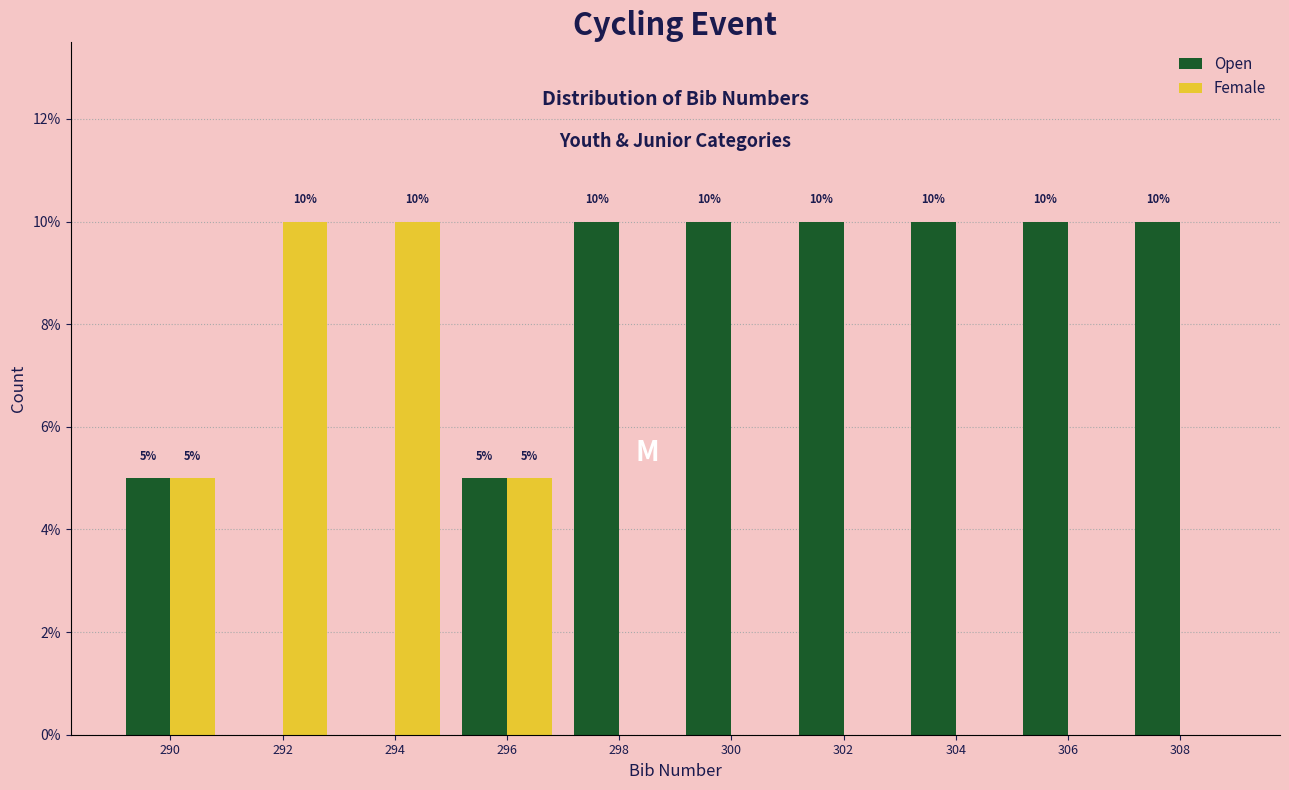

Reading right to left, transcribe all the data shown in this chart.

Open: 308=10	306=10	304=10	302=10	300=10	298=10	296=5	294=0	292=0	290=5
Female: 308=0	306=0	304=0	302=0	300=0	298=0	296=5	294=10	292=10	290=5